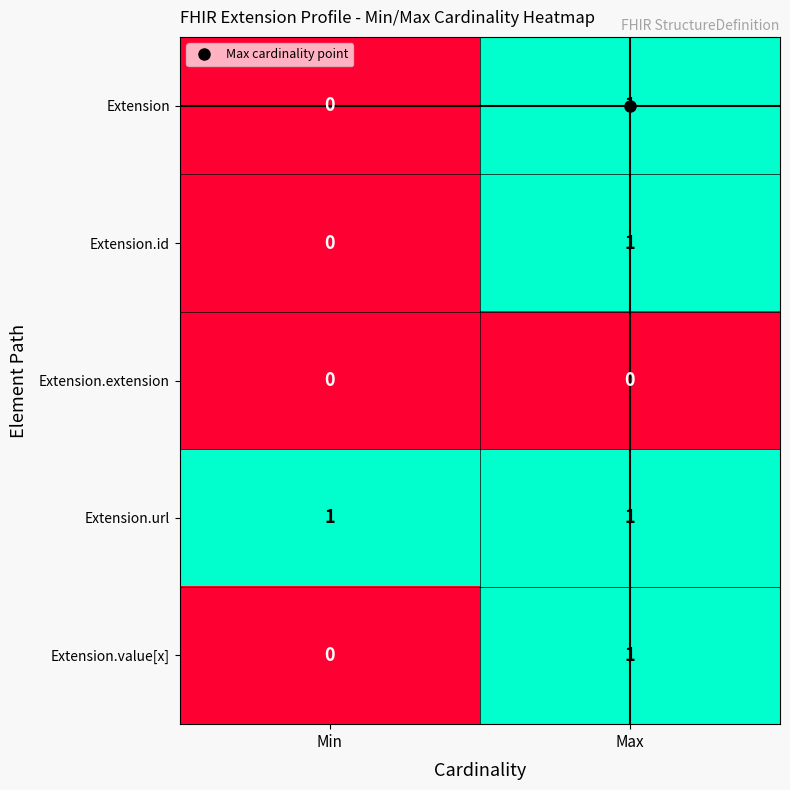

How many values in Extension.value[x] are above zero?

1